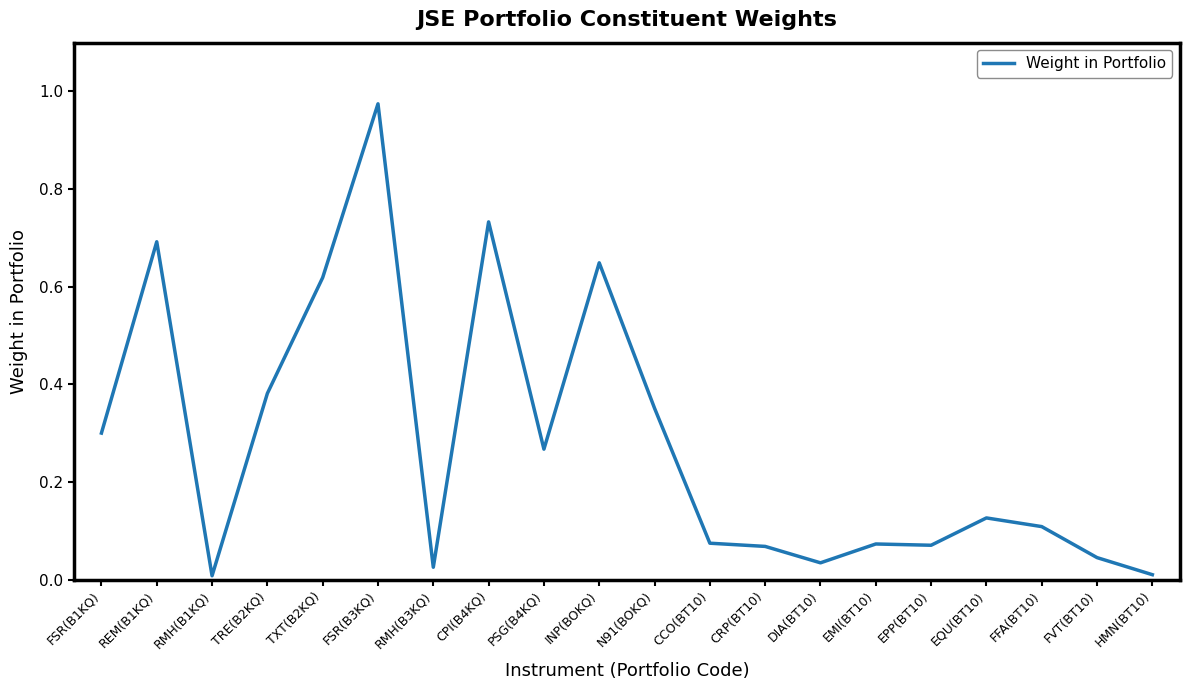

Which label corresponds to the largest value in the chart?

FSR(B3KQ)